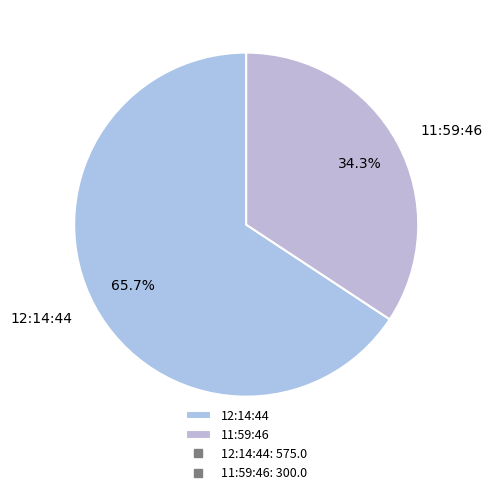

What percentage do 12:14:44 and 11:59:46 together represent?

100.0%